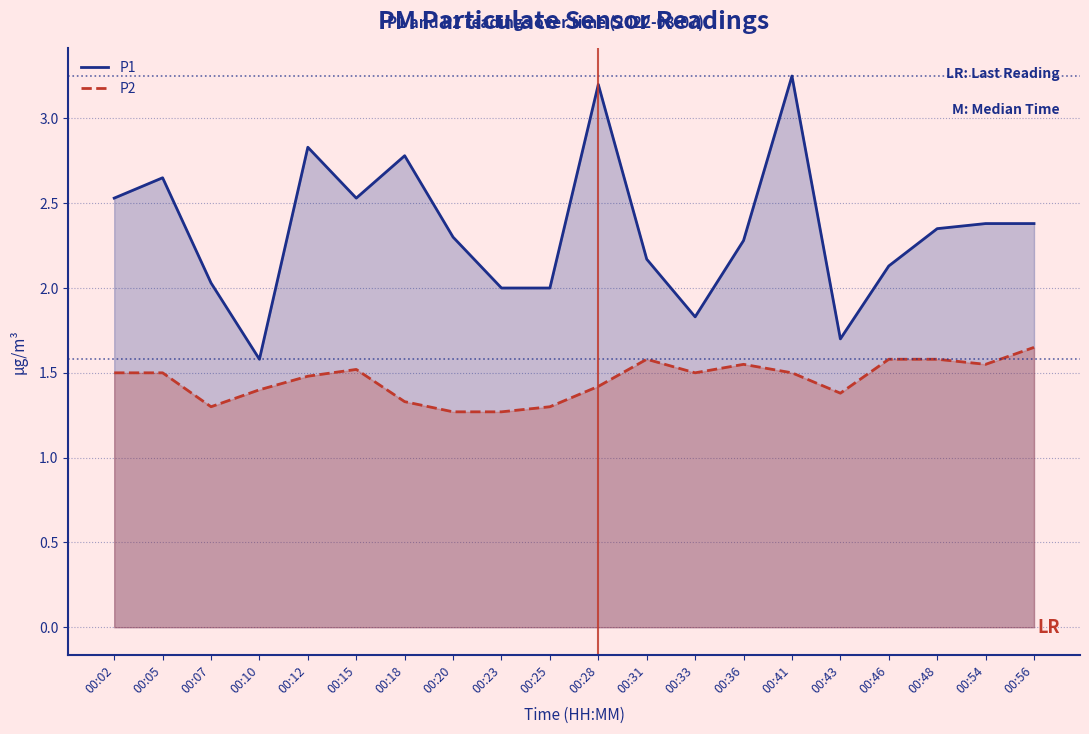

Between 00:05 and 00:23, which series saw the biggest shift?

P1